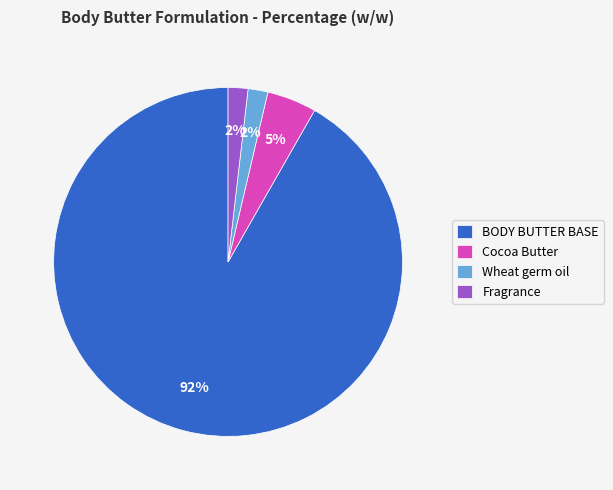

Which has a higher value, Fragrance or Cocoa Butter?

Cocoa Butter